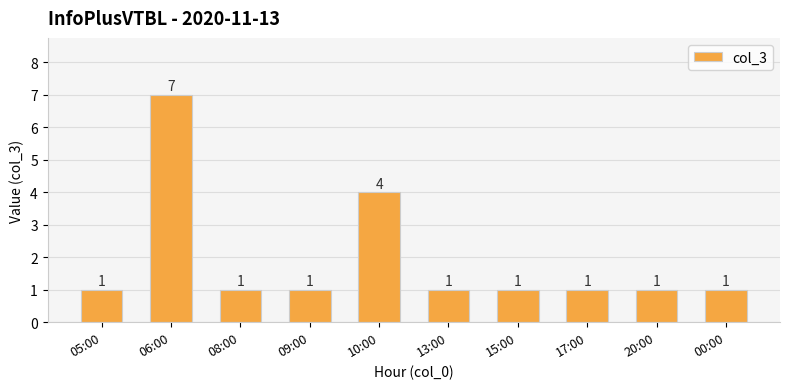

Count the values in the range 1 to 2.

8